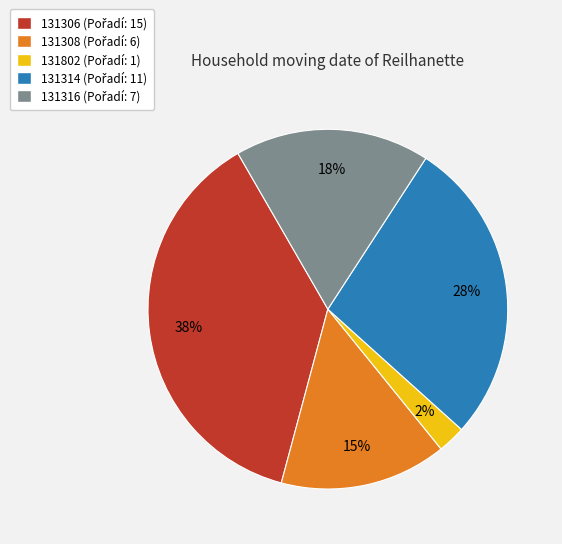

Do 131314 and 131802 together represent more than half of the pie?

No